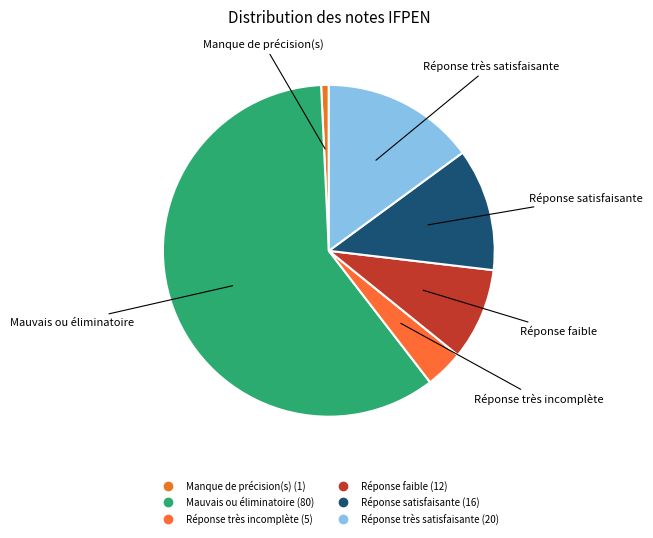

Which category accounts for the majority?

Mauvais ou éliminatoire